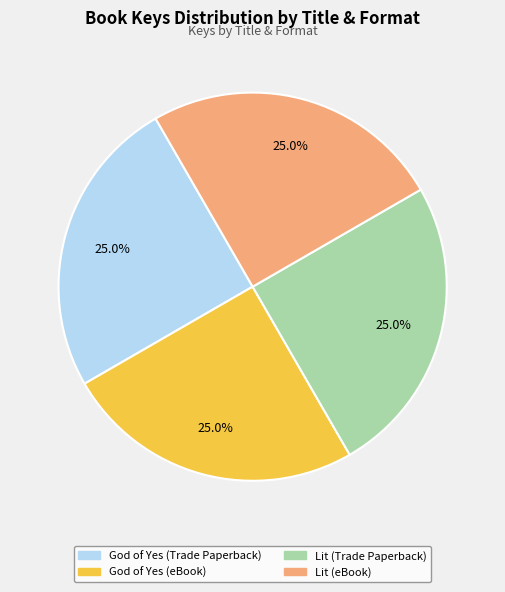

What percentage do Lit (Trade Paperback) and God of Yes (Trade Paperback) together represent?

50.0%